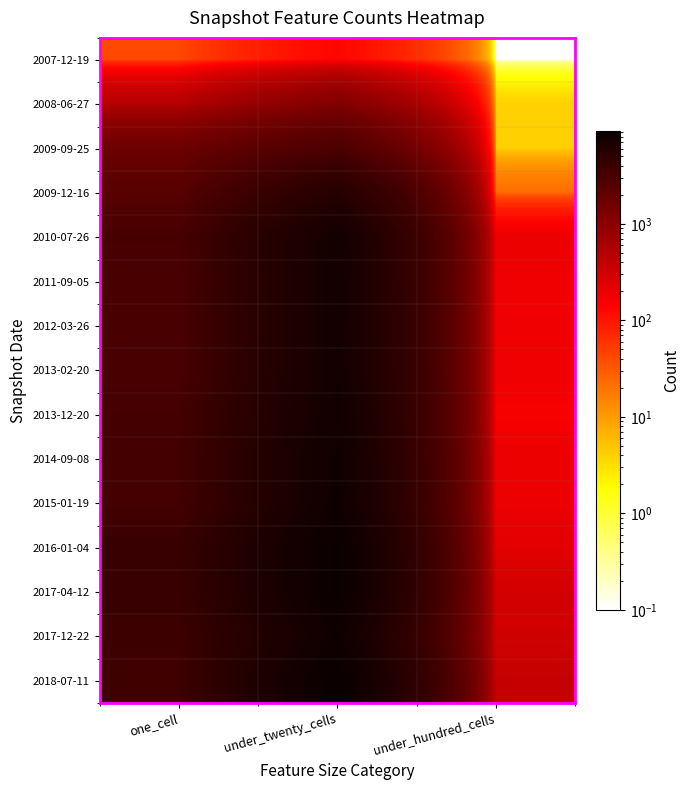

Reading left to right, list all the values displayed in this chart.

2007-12-19: one_cell=41.0	under_twenty_cells=129.0	under_hundred_cells=0.1
2008-06-27: one_cell=475.0	under_twenty_cells=1198.0	under_hundred_cells=4.0
2009-09-25: one_cell=1672.0	under_twenty_cells=2917.0	under_hundred_cells=4.0
2009-12-16: one_cell=2402.0	under_twenty_cells=5697.0	under_hundred_cells=22.0
2010-07-26: one_cell=3156.0	under_twenty_cells=7598.0	under_hundred_cells=194.0
2011-09-05: one_cell=3015.0	under_twenty_cells=7683.0	under_hundred_cells=177.0
2012-03-26: one_cell=3016.0	under_twenty_cells=7682.0	under_hundred_cells=178.0
2013-02-20: one_cell=3011.0	under_twenty_cells=7714.0	under_hundred_cells=178.0
2013-12-20: one_cell=3294.0	under_twenty_cells=7851.0	under_hundred_cells=160.0
2014-09-08: one_cell=3373.0	under_twenty_cells=8119.0	under_hundred_cells=192.0
2015-01-19: one_cell=3374.0	under_twenty_cells=8120.0	under_hundred_cells=192.0
2016-01-04: one_cell=4097.0	under_twenty_cells=8927.0	under_hundred_cells=227.0
2017-04-12: one_cell=4092.0	under_twenty_cells=8907.0	under_hundred_cells=298.0
2017-12-22: one_cell=3791.0	under_twenty_cells=8134.0	under_hundred_cells=311.0
2018-07-11: one_cell=3645.0	under_twenty_cells=9162.0	under_hundred_cells=375.0